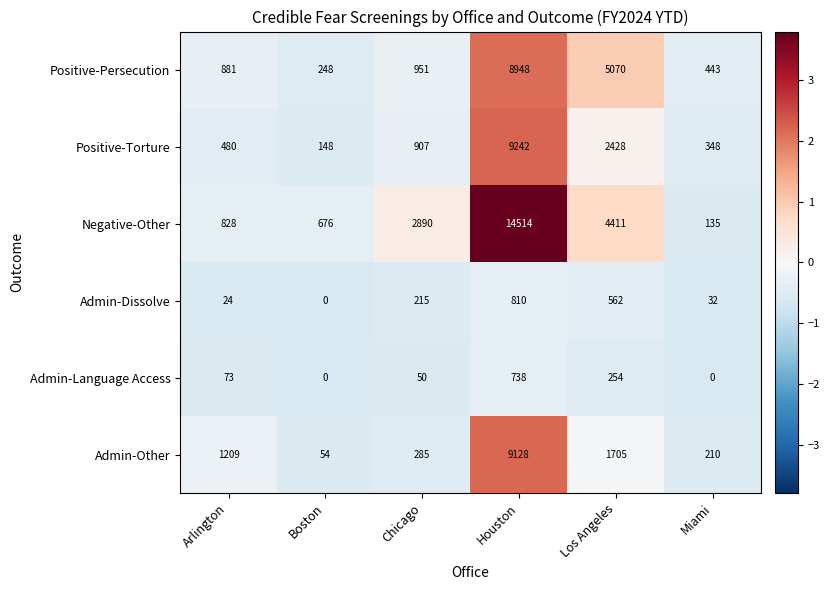

What is the difference between the maximum and second lowest values in the Admin-Language Access series?

738